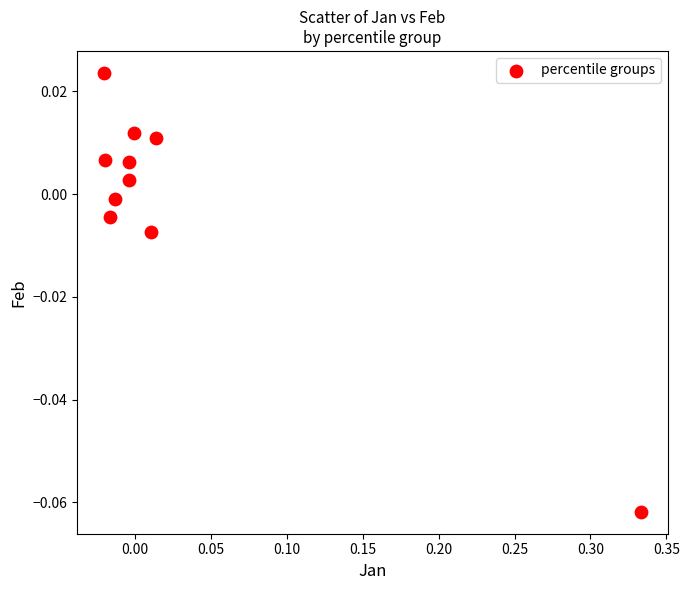

What is the range of X values (max minus min)?

0.4